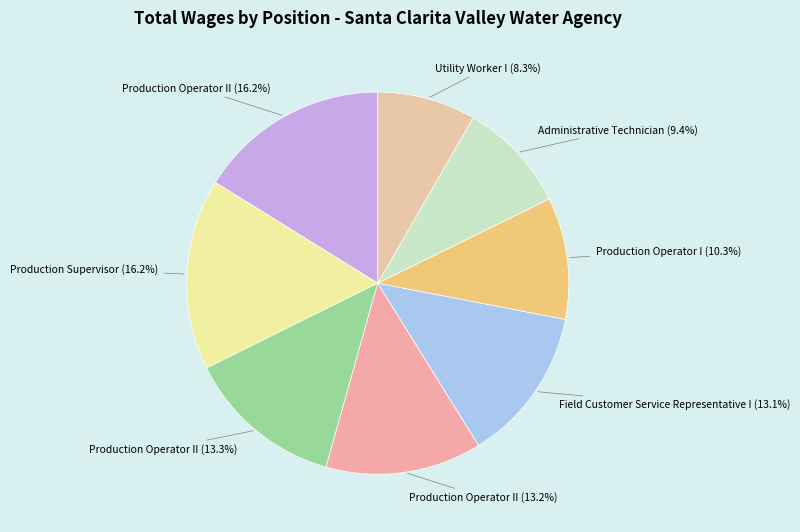

Which category has the smallest portion of the pie?

Utility Worker I